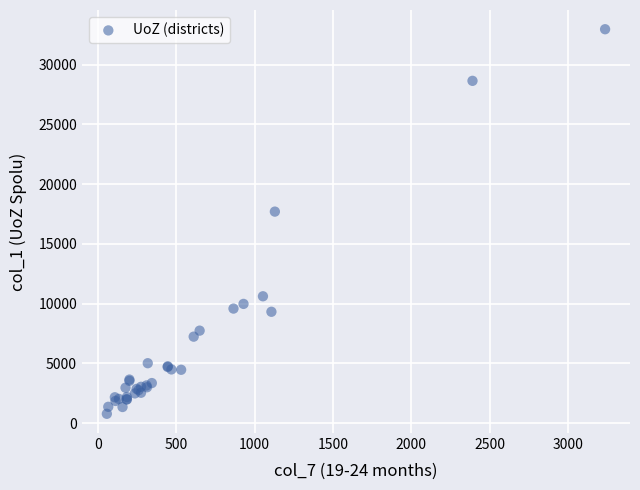

What Y value in the scatter plot is closest to 16873?

17702